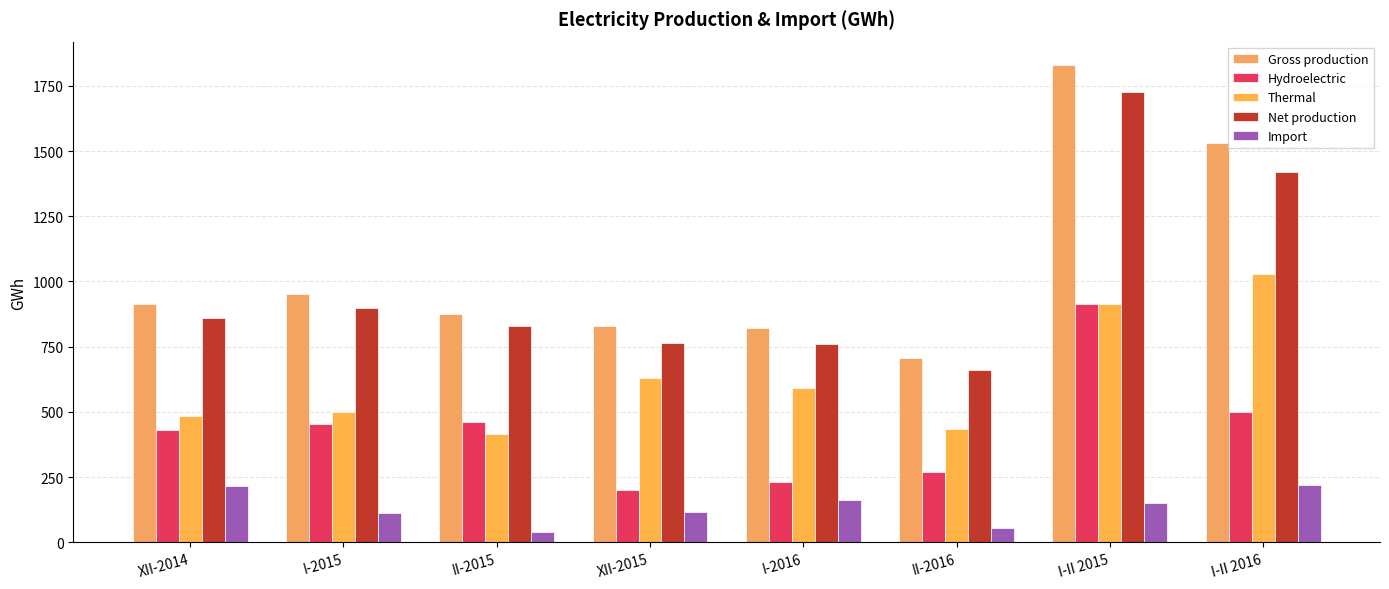

Rank the series at II-2016 from highest to lowest value.

Gross production, Net production, Thermal, Hydroelectric, Import